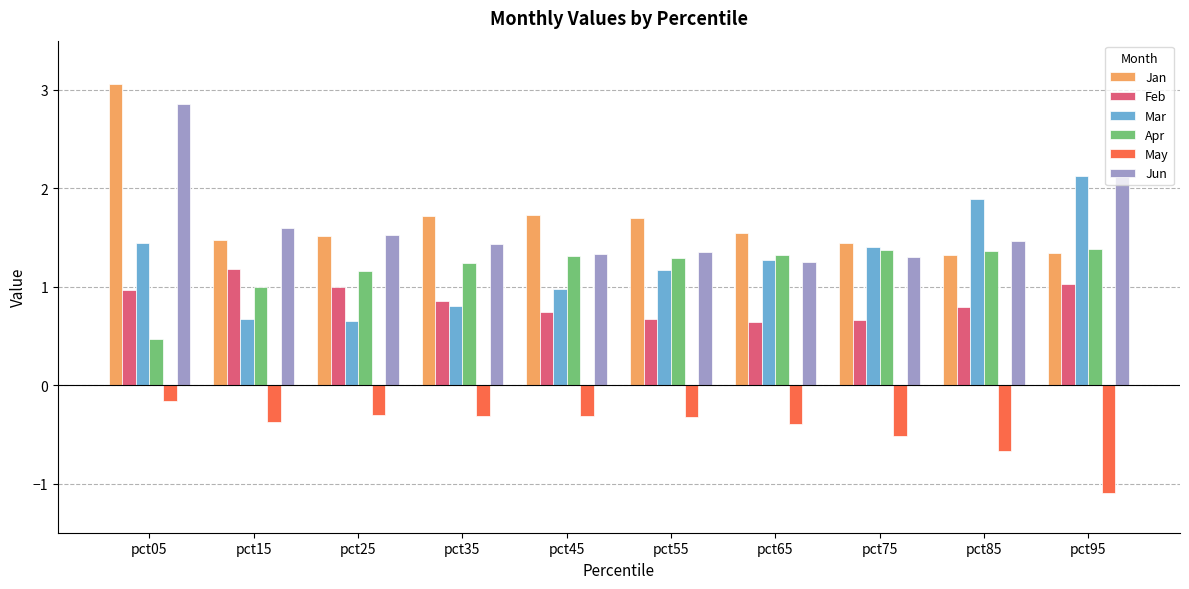

What is the difference between the maximum and minimum values in the Jan series?

1.7